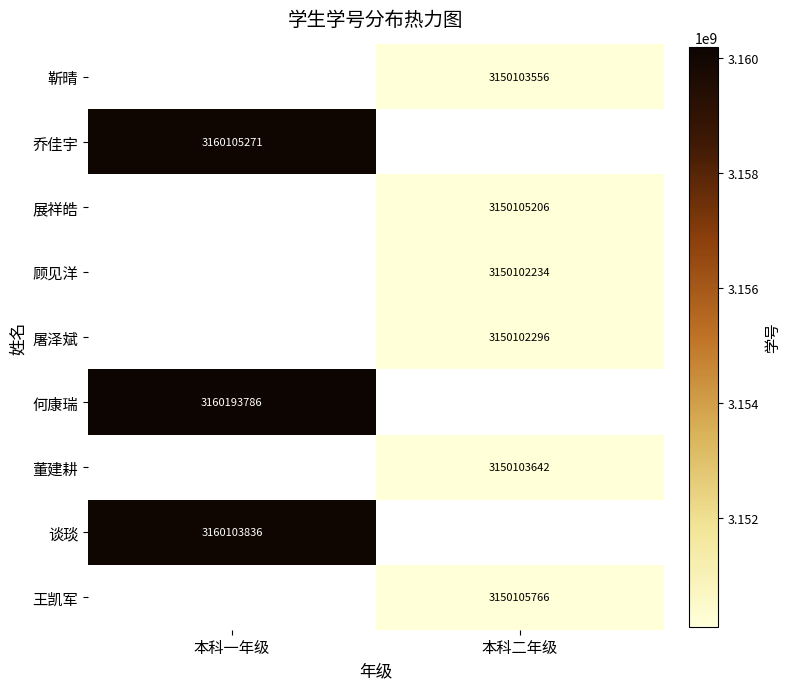

Is it true that 屠泽斌 equals 3150102296 at 本科二年级?

True